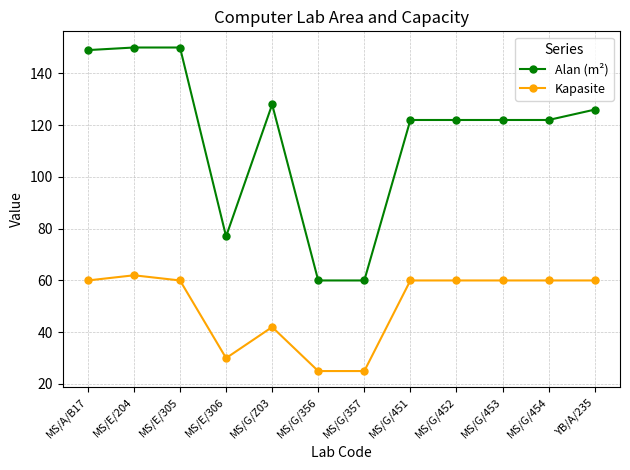

Is it true that Alan (m²) equals 122 at MS/G/453?

True